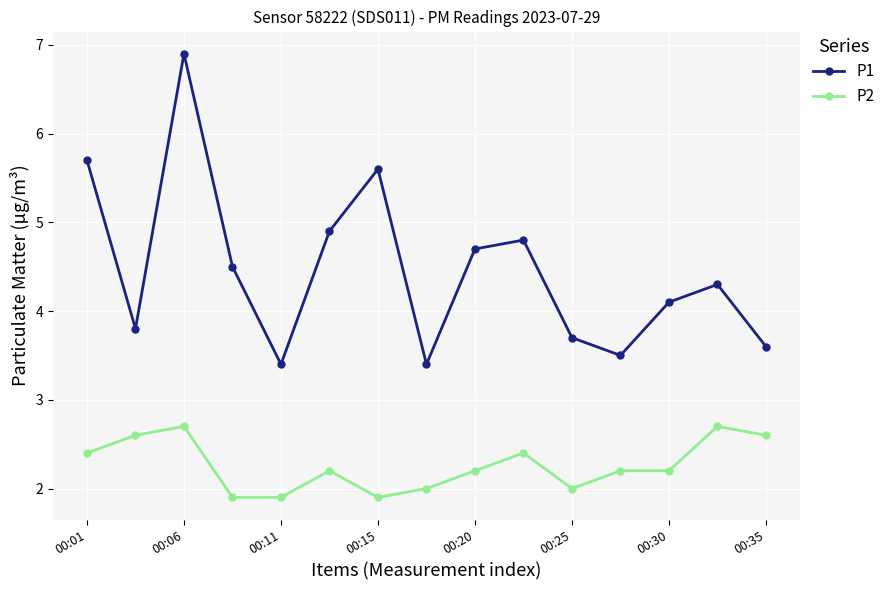

Count the number of categories in the chart.

15